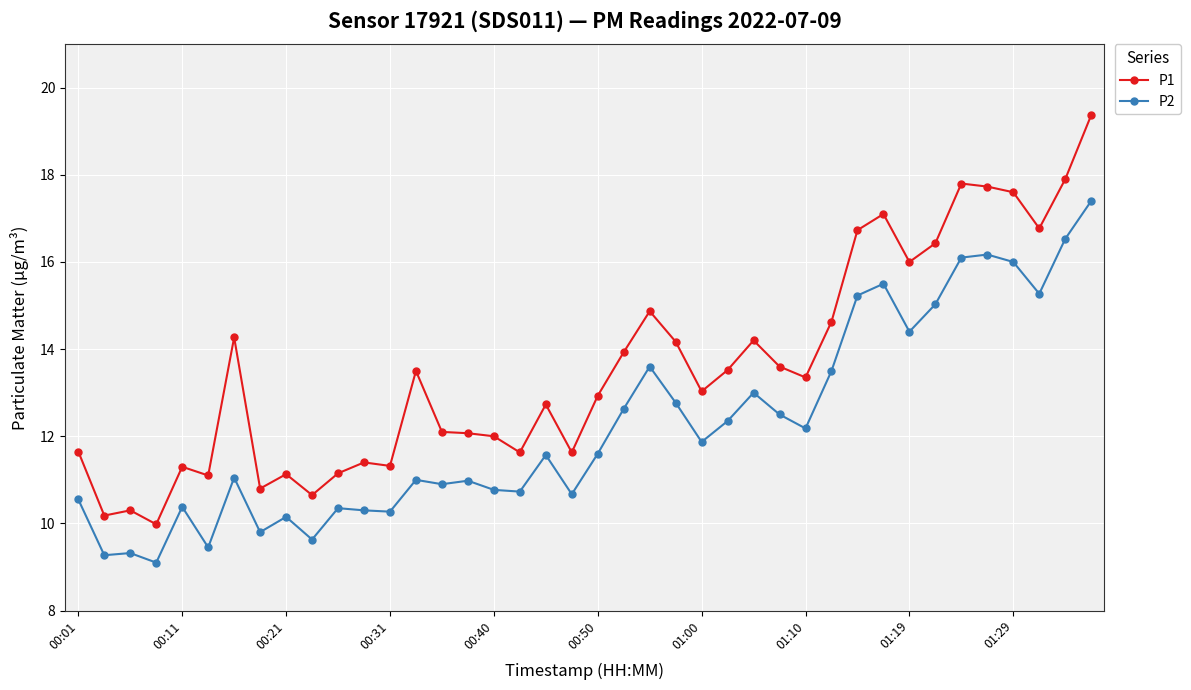

What is the value of the P2 point at the 14th from the left?

11.0